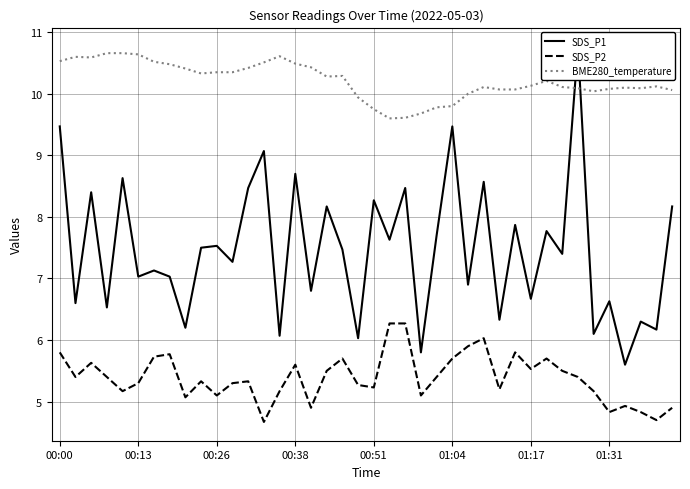

How many data points does each series have?

40